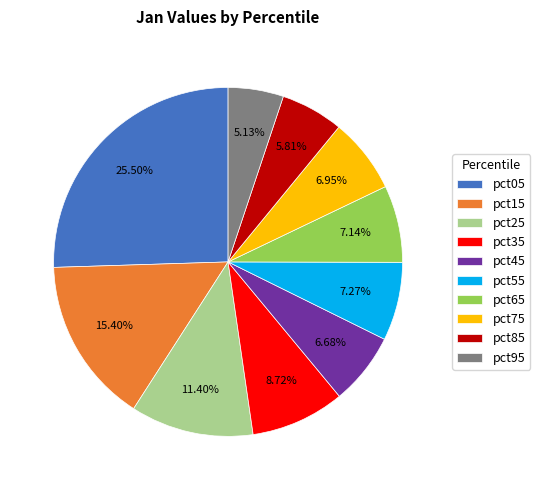

How many slices are in this pie chart?

10